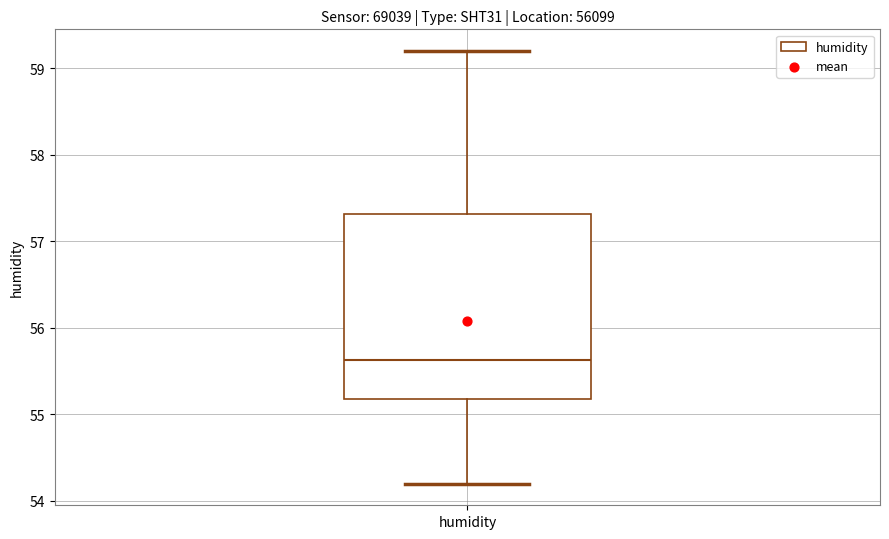

Where does the median line of the box for humidity sit on the y-axis? The values are not printed on the chart, so give them approximately, as read against the axis.

55.6